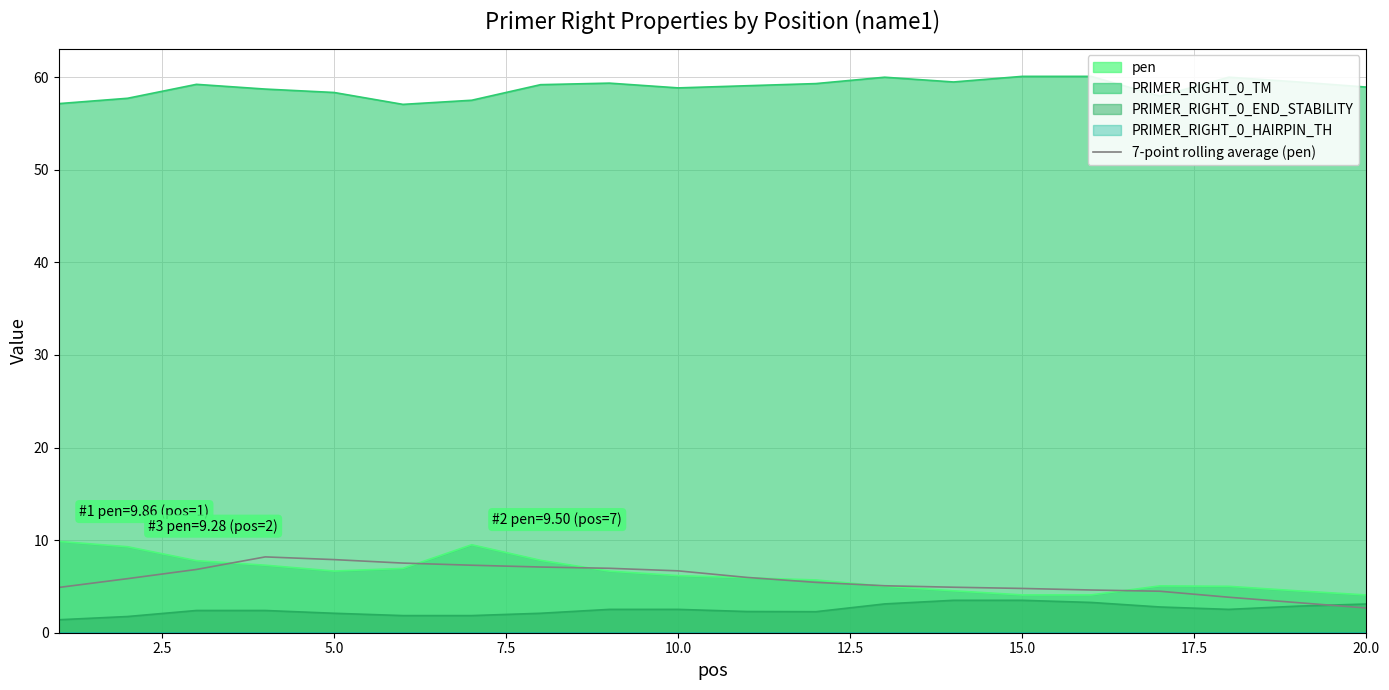

What is the highest value of the PRIMER_RIGHT_0_END_STABILITY series?

3.5